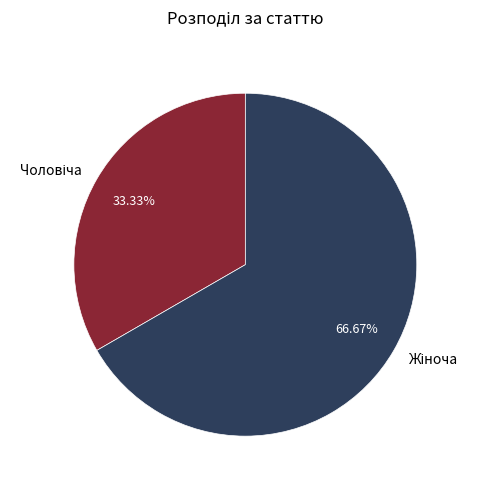

Does any single category account for the majority?

Yes